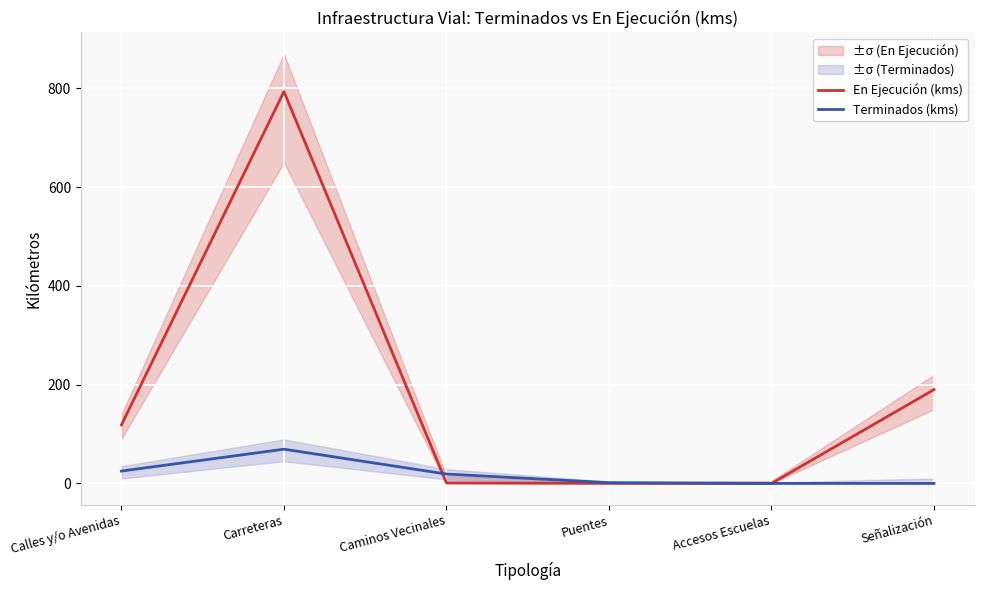

What is the average value of the Terminados (kms) series?

19.1